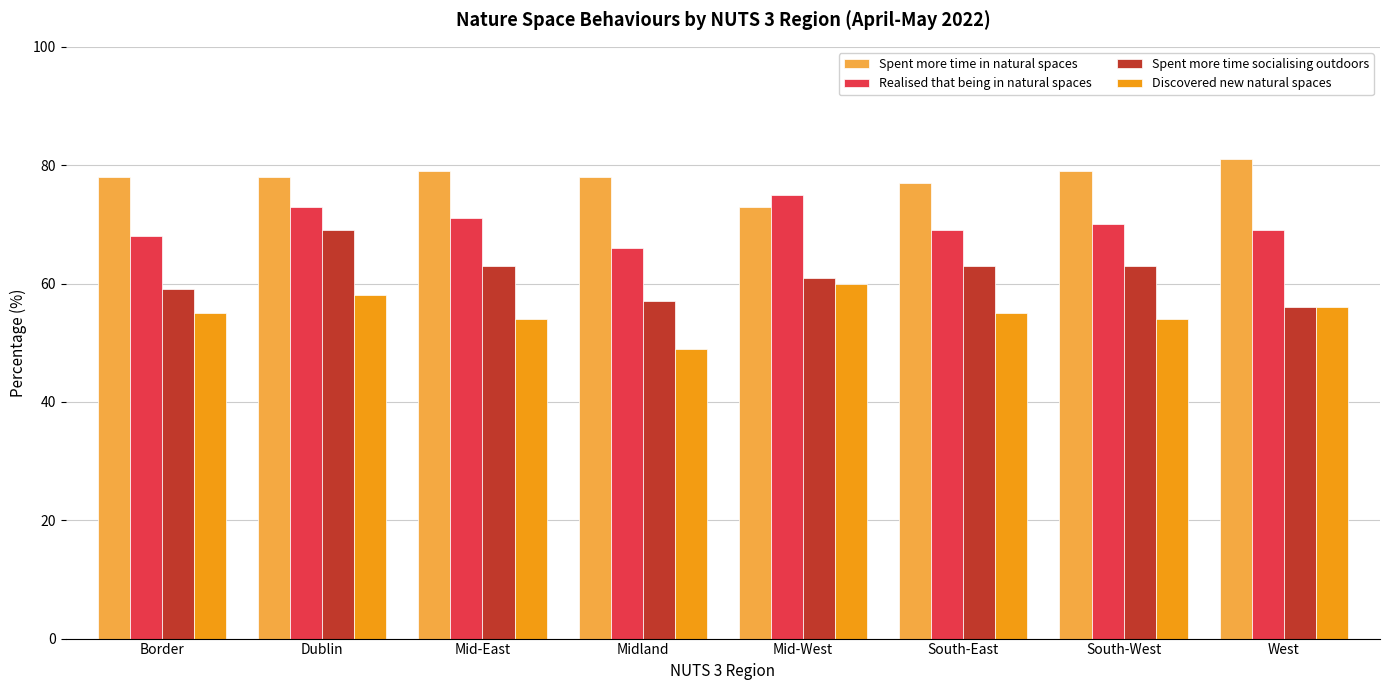

Which series has the largest total across all categories?

Spent more time in natural spaces